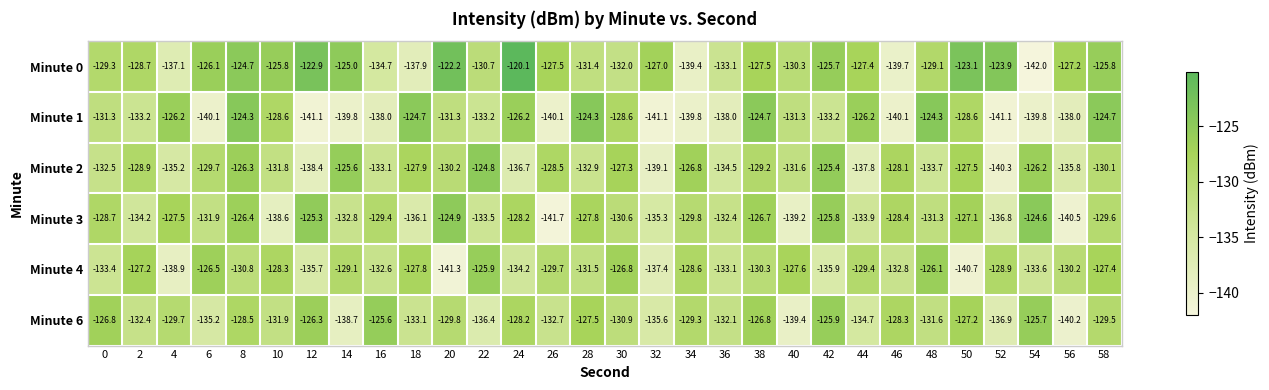

What is the sum of all Minute 0 values?

-3877.3